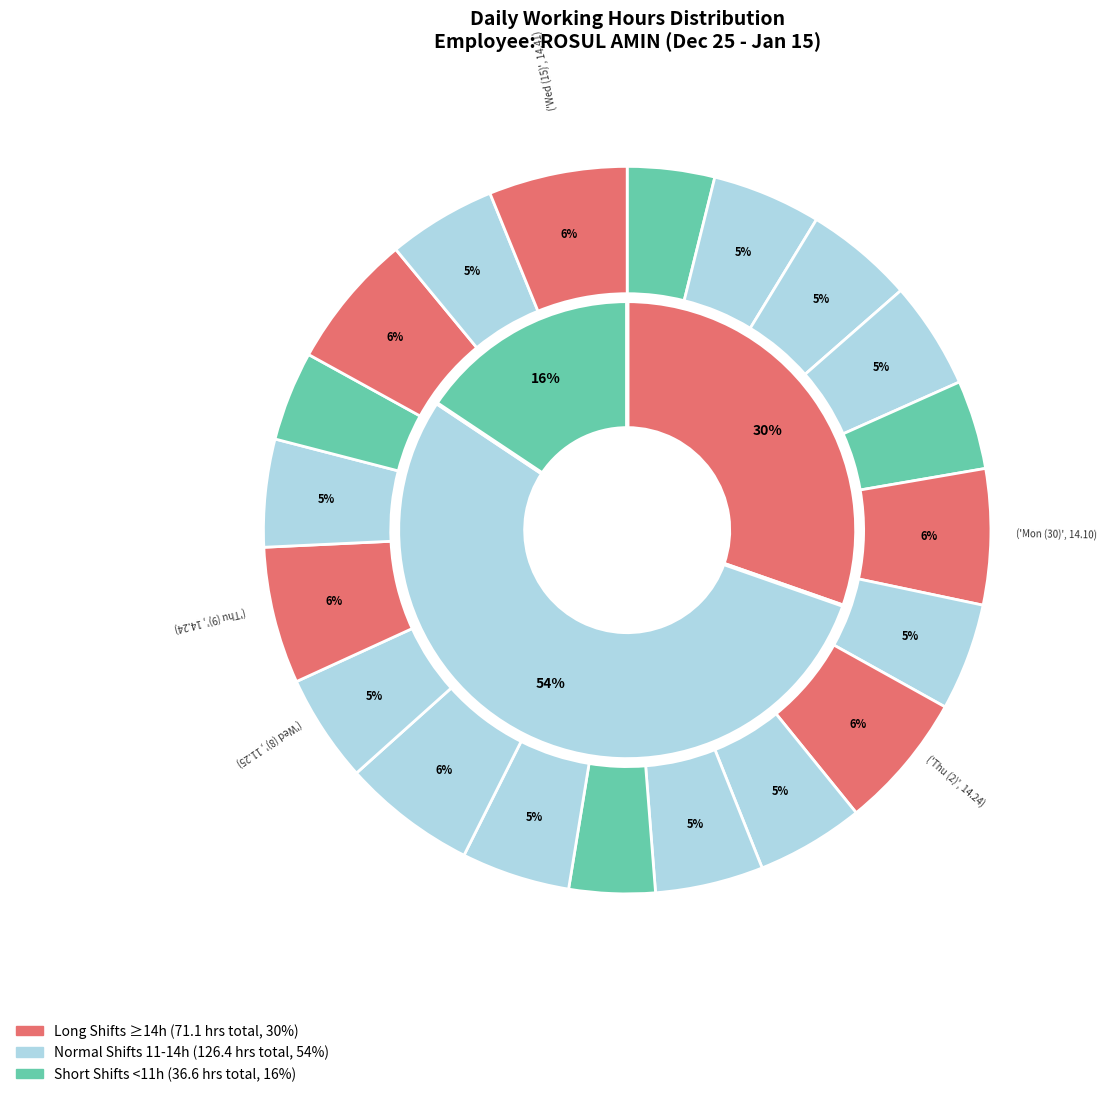

The Mon (30) slice represents 16% of the pie. True or false?

False